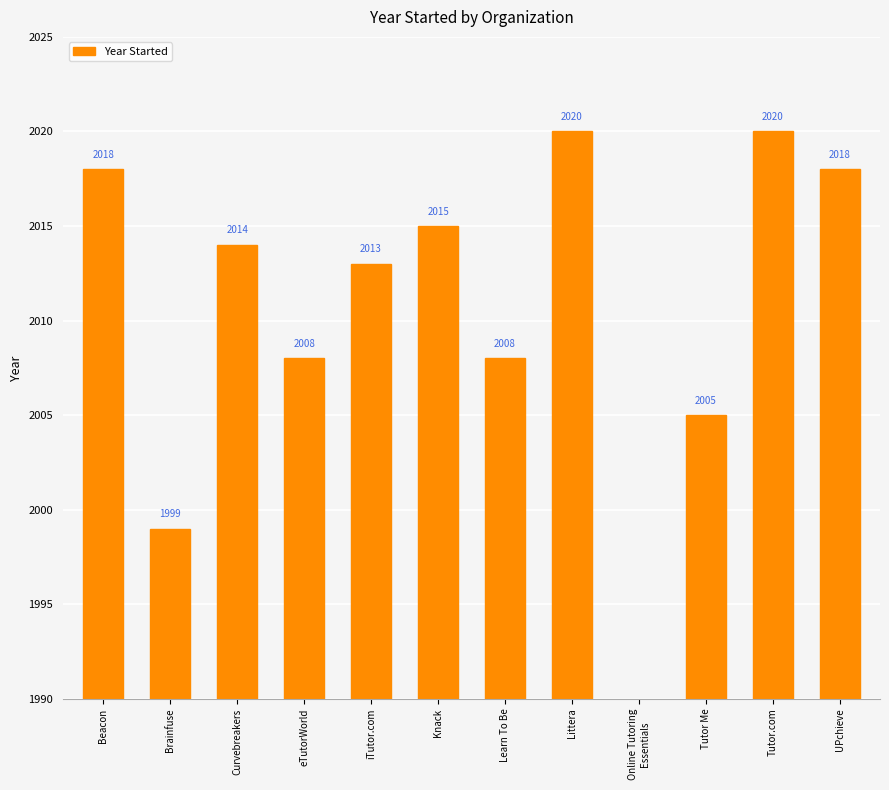

What is the approximate value at Beacon?

2018